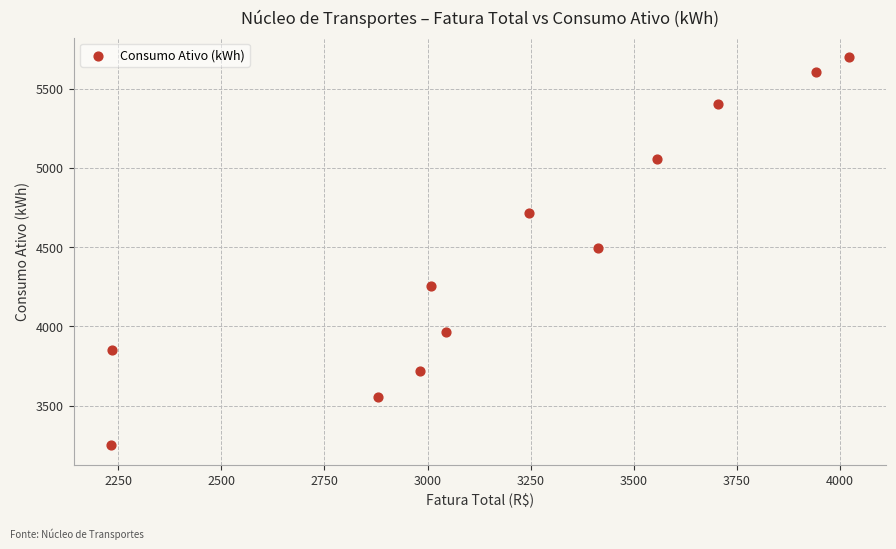

What is the average Y value?

4463